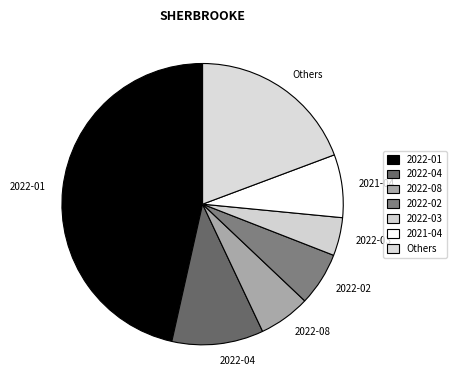

How many slices are in this pie chart?

7